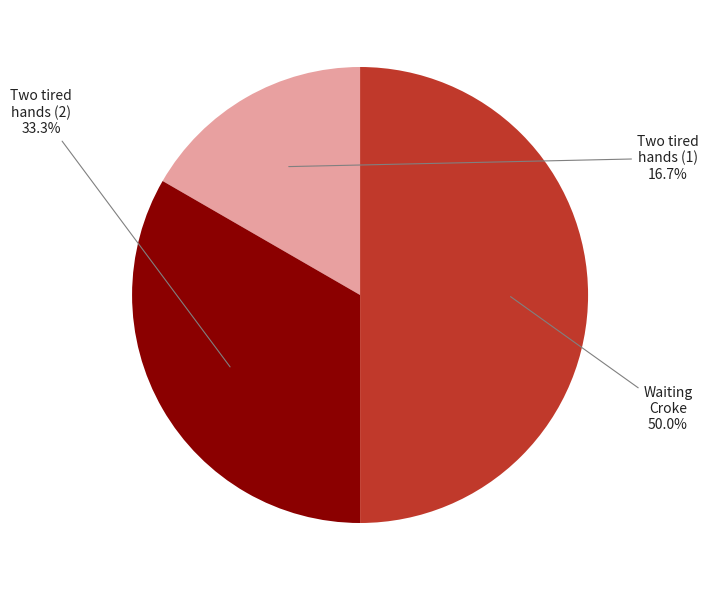

Count the number of slices in the pie.

3